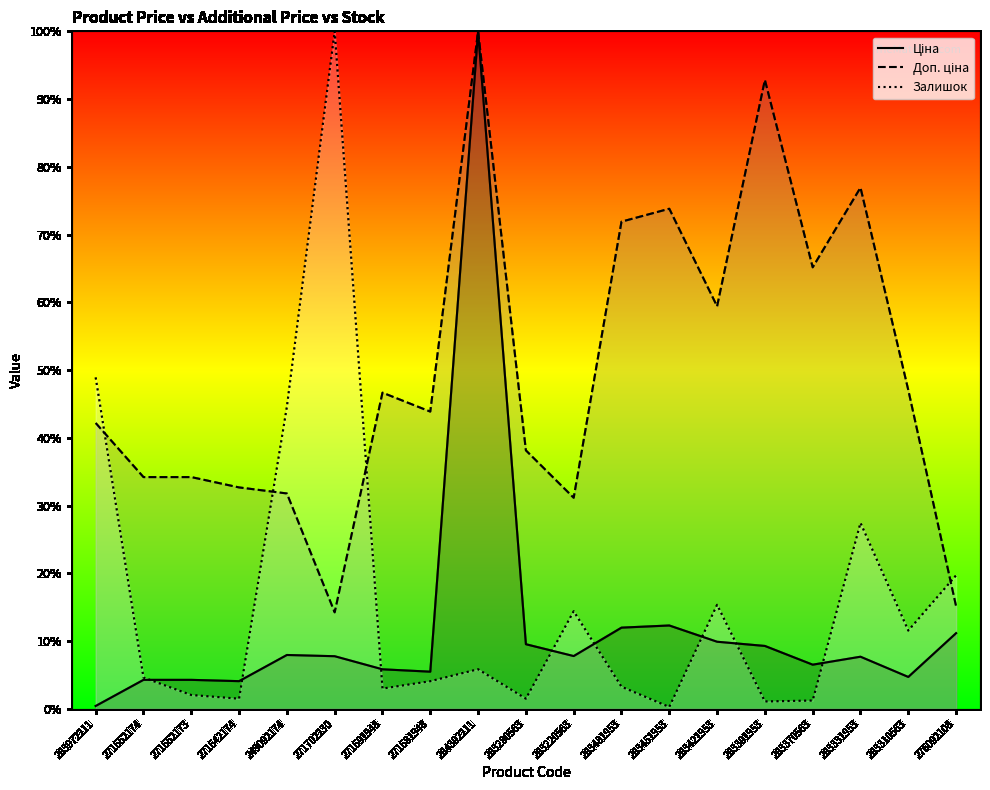

True or false: Ціна and Доп. ціна cross at least once.

False